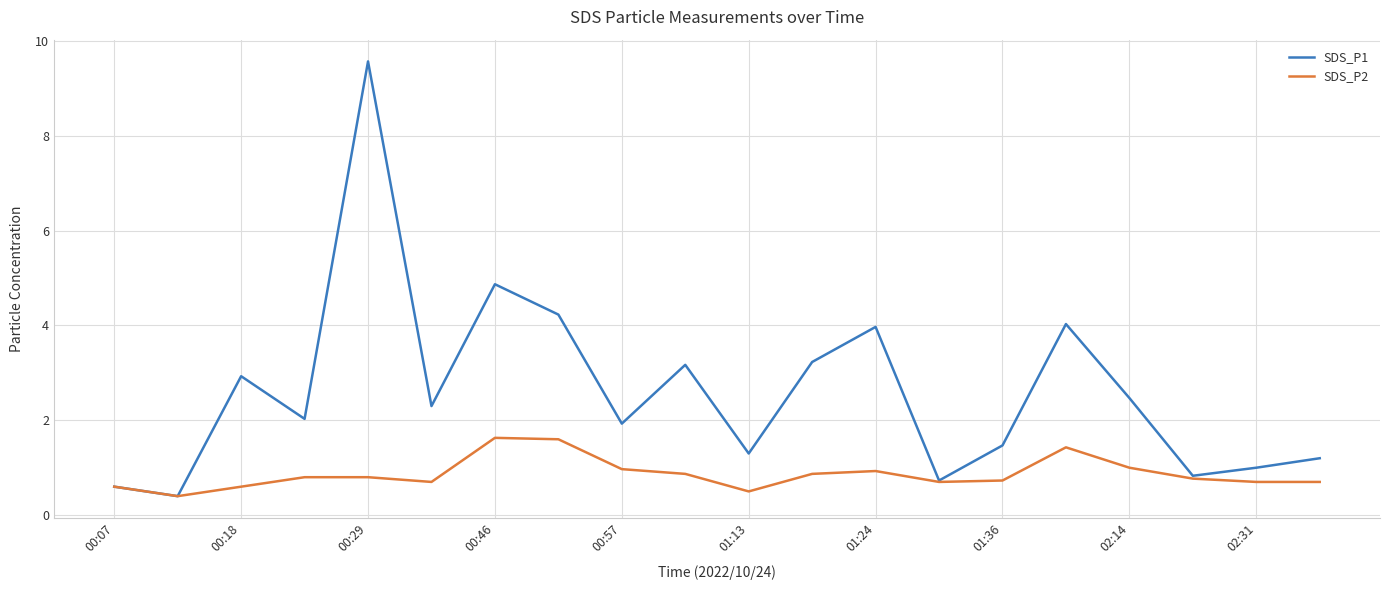

Rank the series by their average value, from highest to lowest.

SDS_P1, SDS_P2